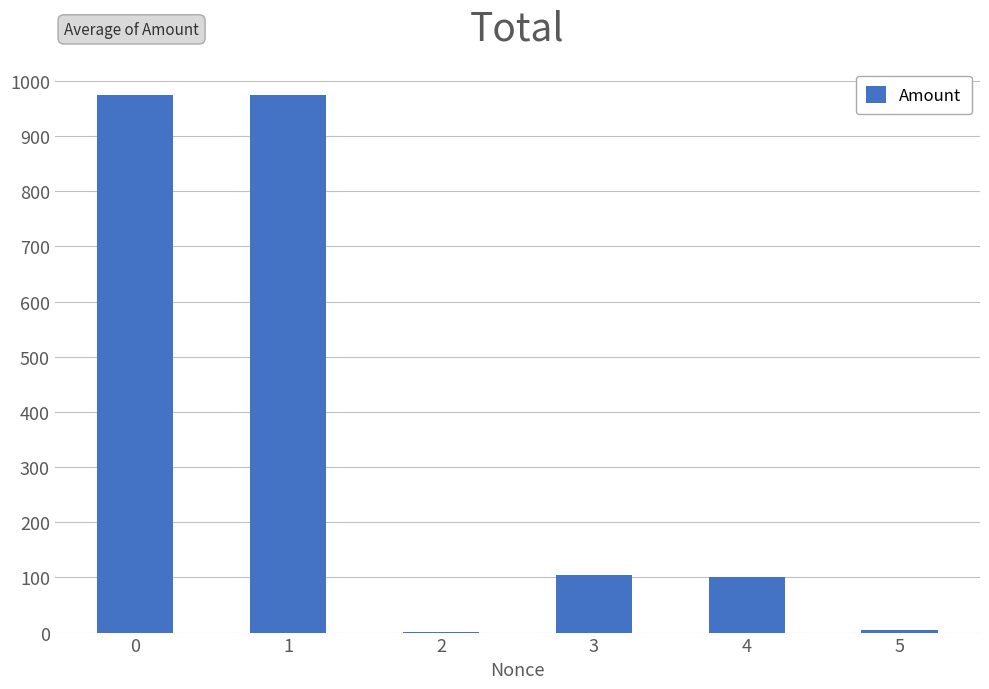

What is the sum of all values?

2158.8